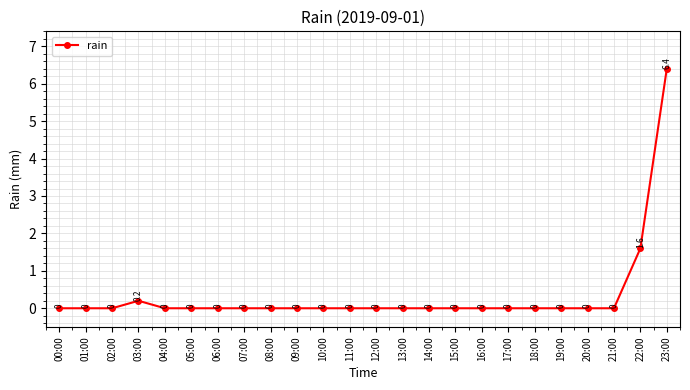

Which category has the highest value across all series?

23:00